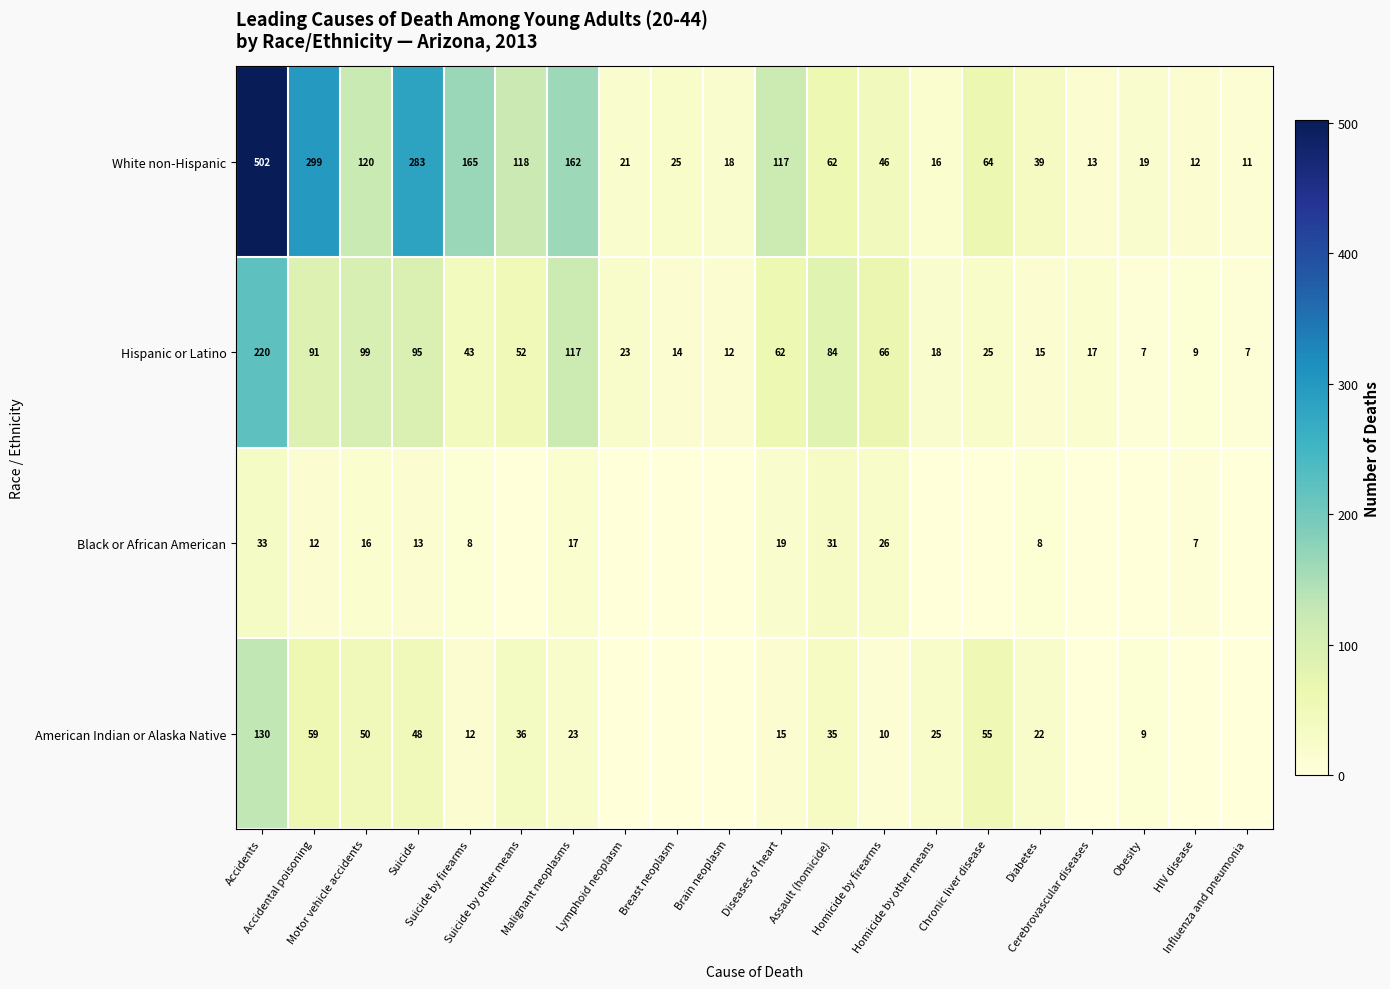

True or false: White non-Hispanic has a value of 429 at Accidental poisoning.

False